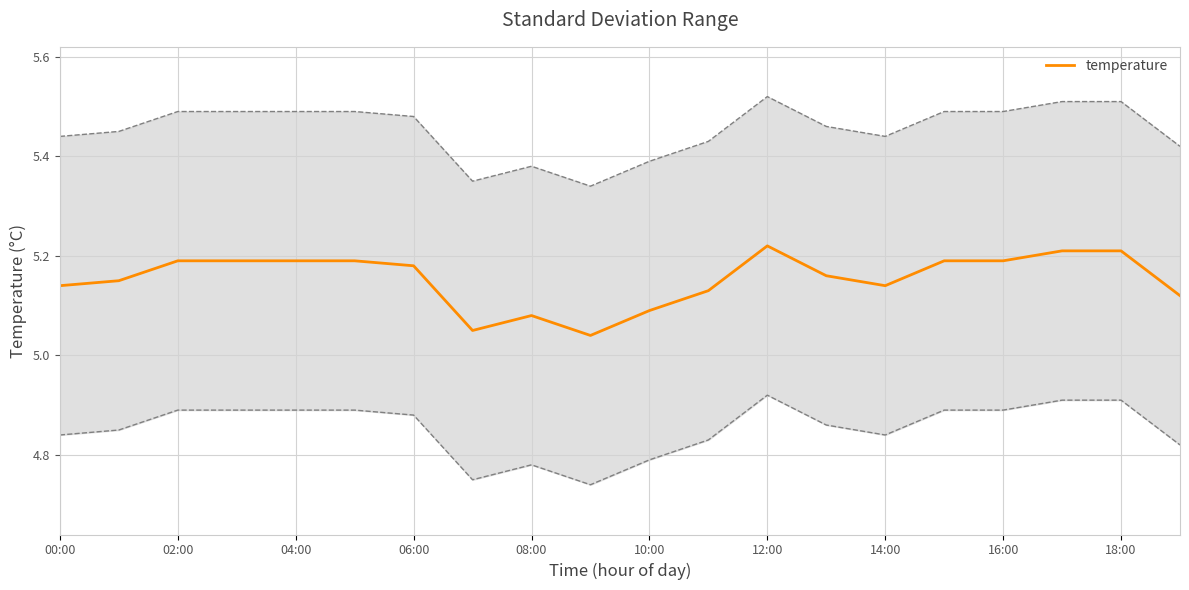

The value at 15 is 5.2. True or false?

True